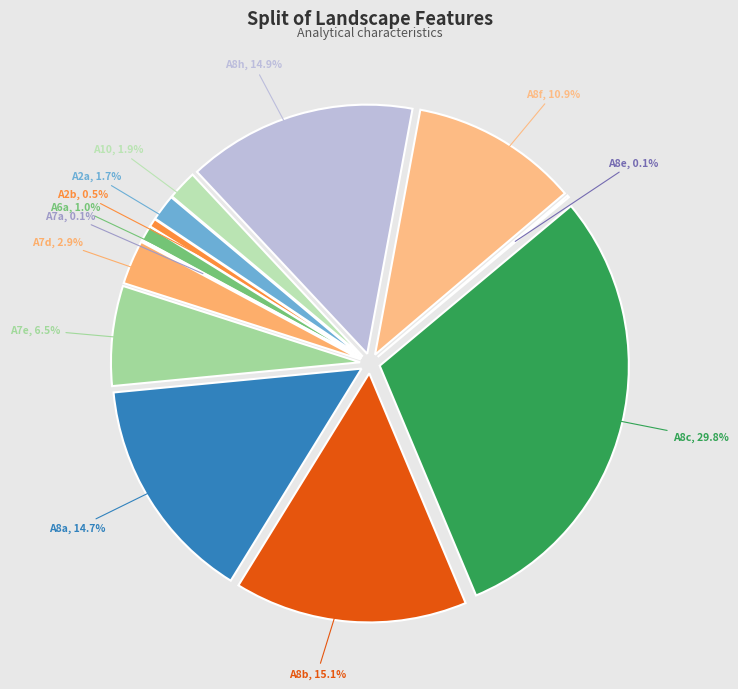

What percentage is the A8f slice, to the nearest percent?

11%